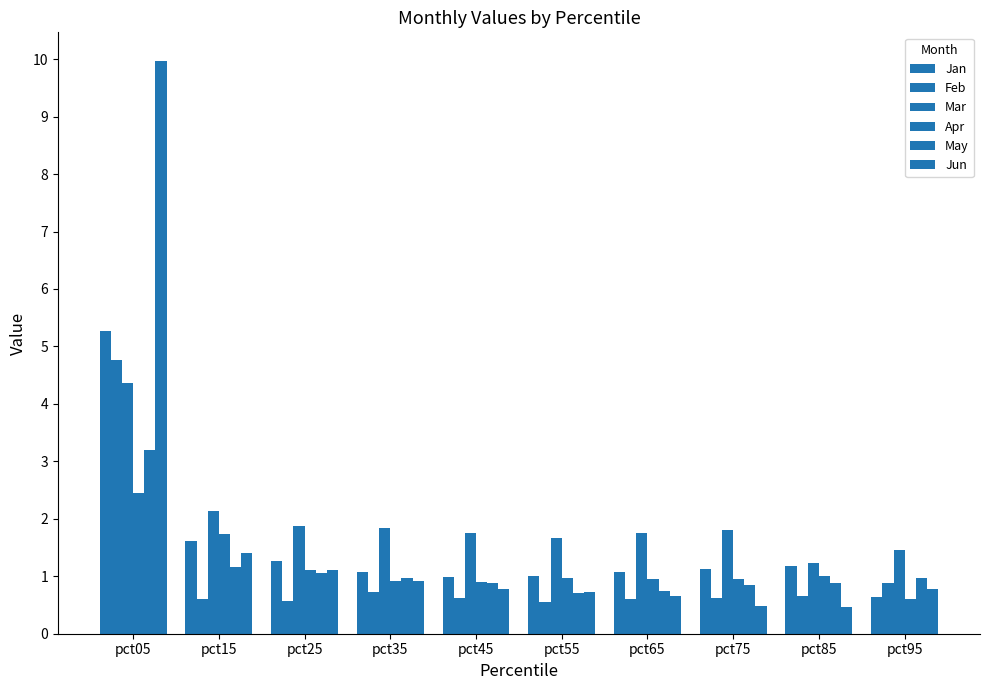

What is the value of the Apr bar at the 9th from the left?

1.0